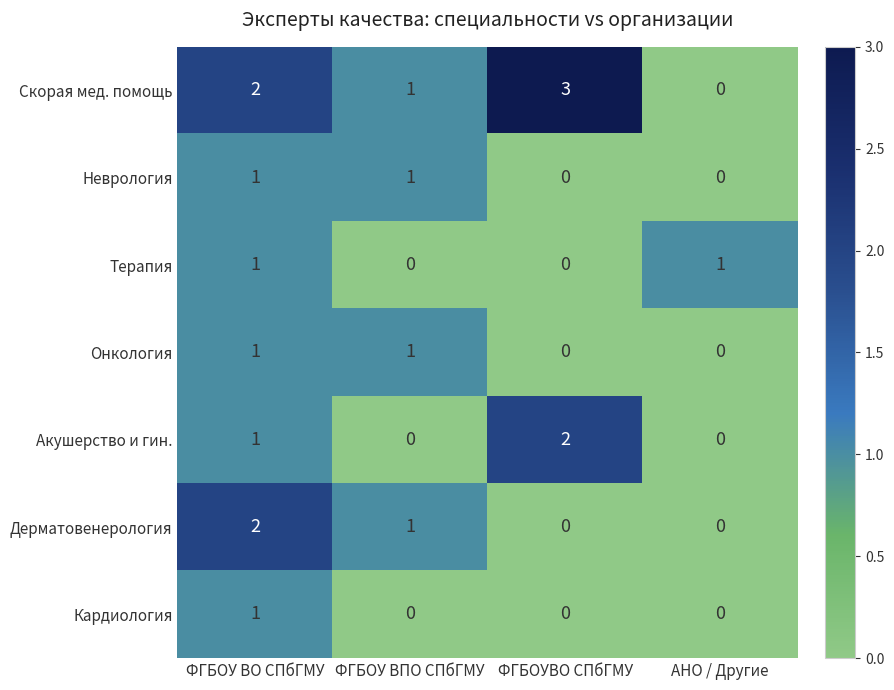

How many Терапия values are between 0 and 1?

4